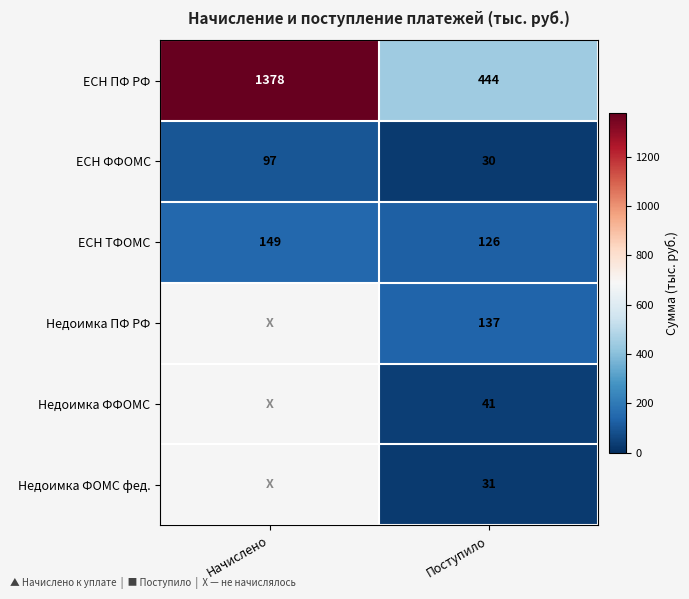

Is it true that Недоимка ПФ РФ equals 188.5 at Поступило?

False